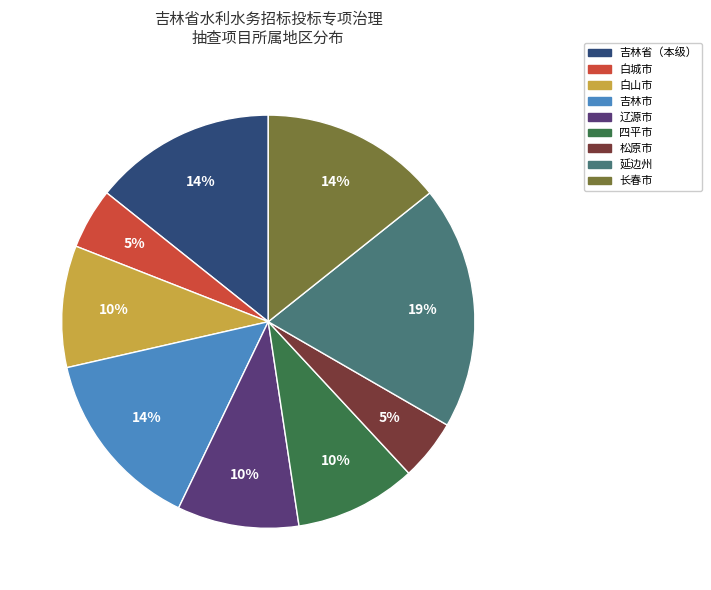

Is the sum of 白山市 and 延边州 greater than half?

No